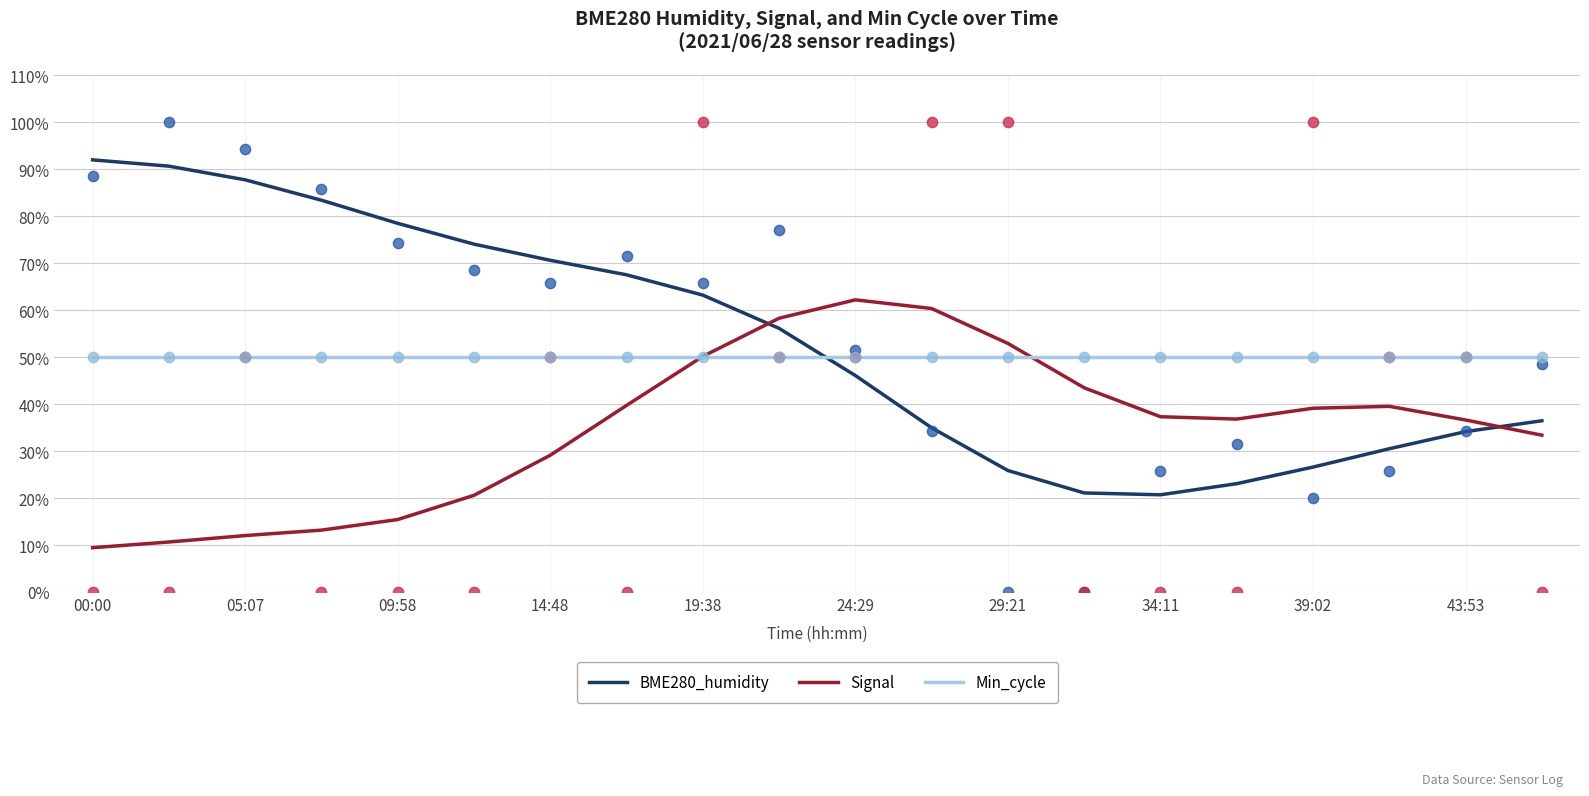

Which series reaches the minimum Y coordinate?

Signal